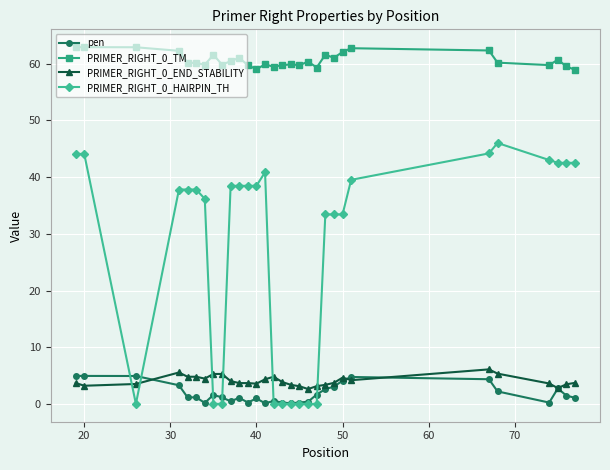

True or false: pen and PRIMER_RIGHT_0_HAIRPIN_TH intersect in this chart.

True